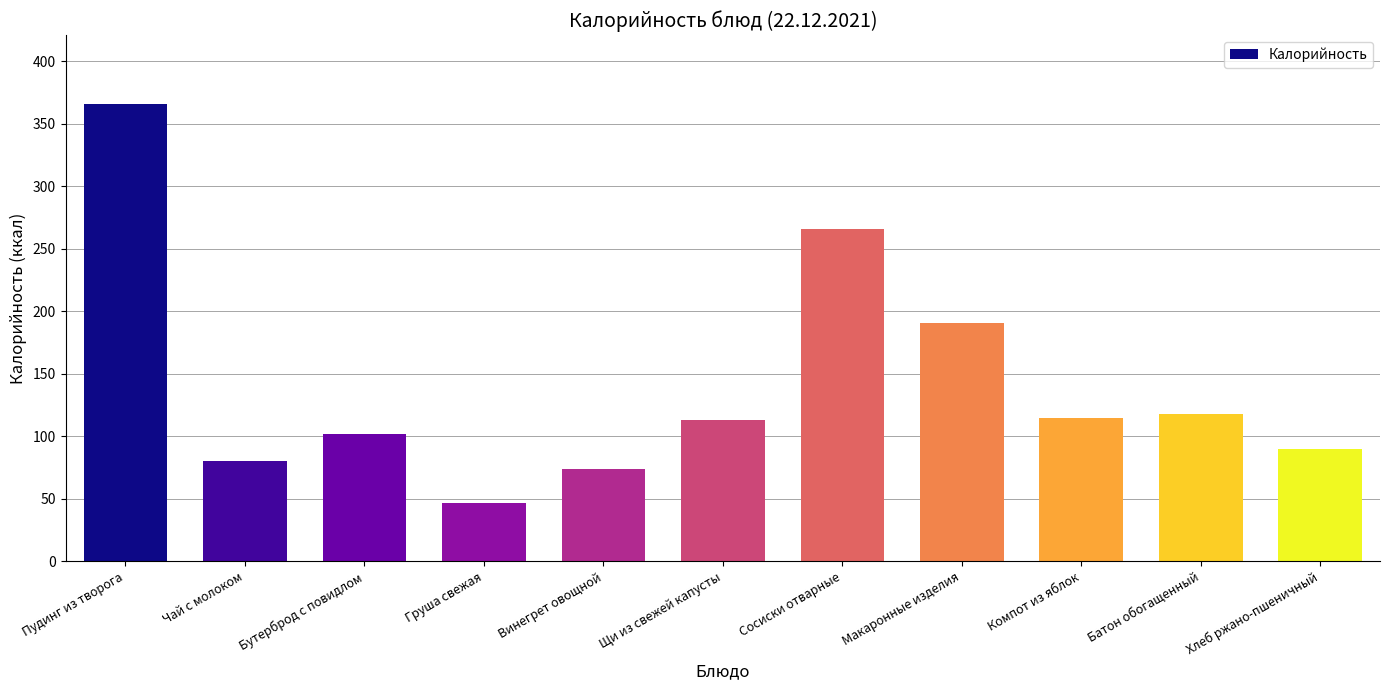

Which label corresponds to the smallest value in the chart?

Груша свежая